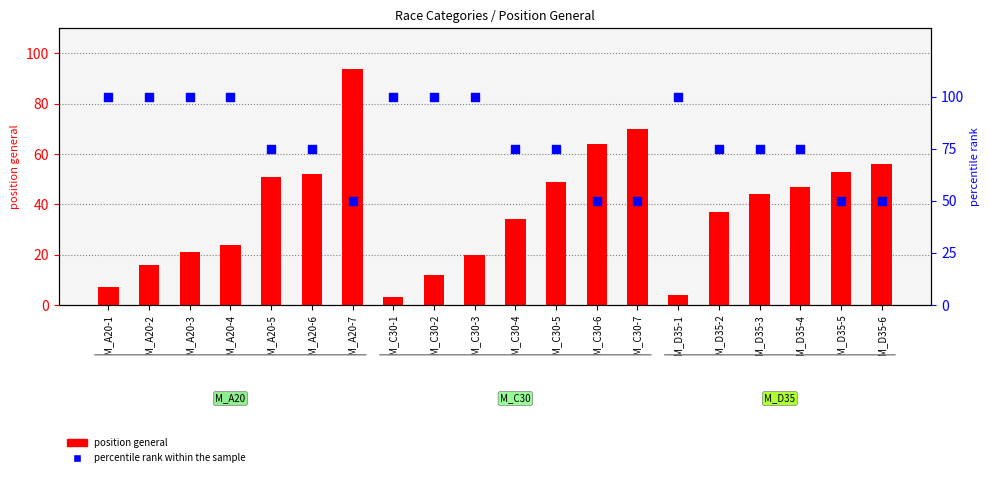

What are all the series names shown in the legend?

position general, percentile rank within the sample